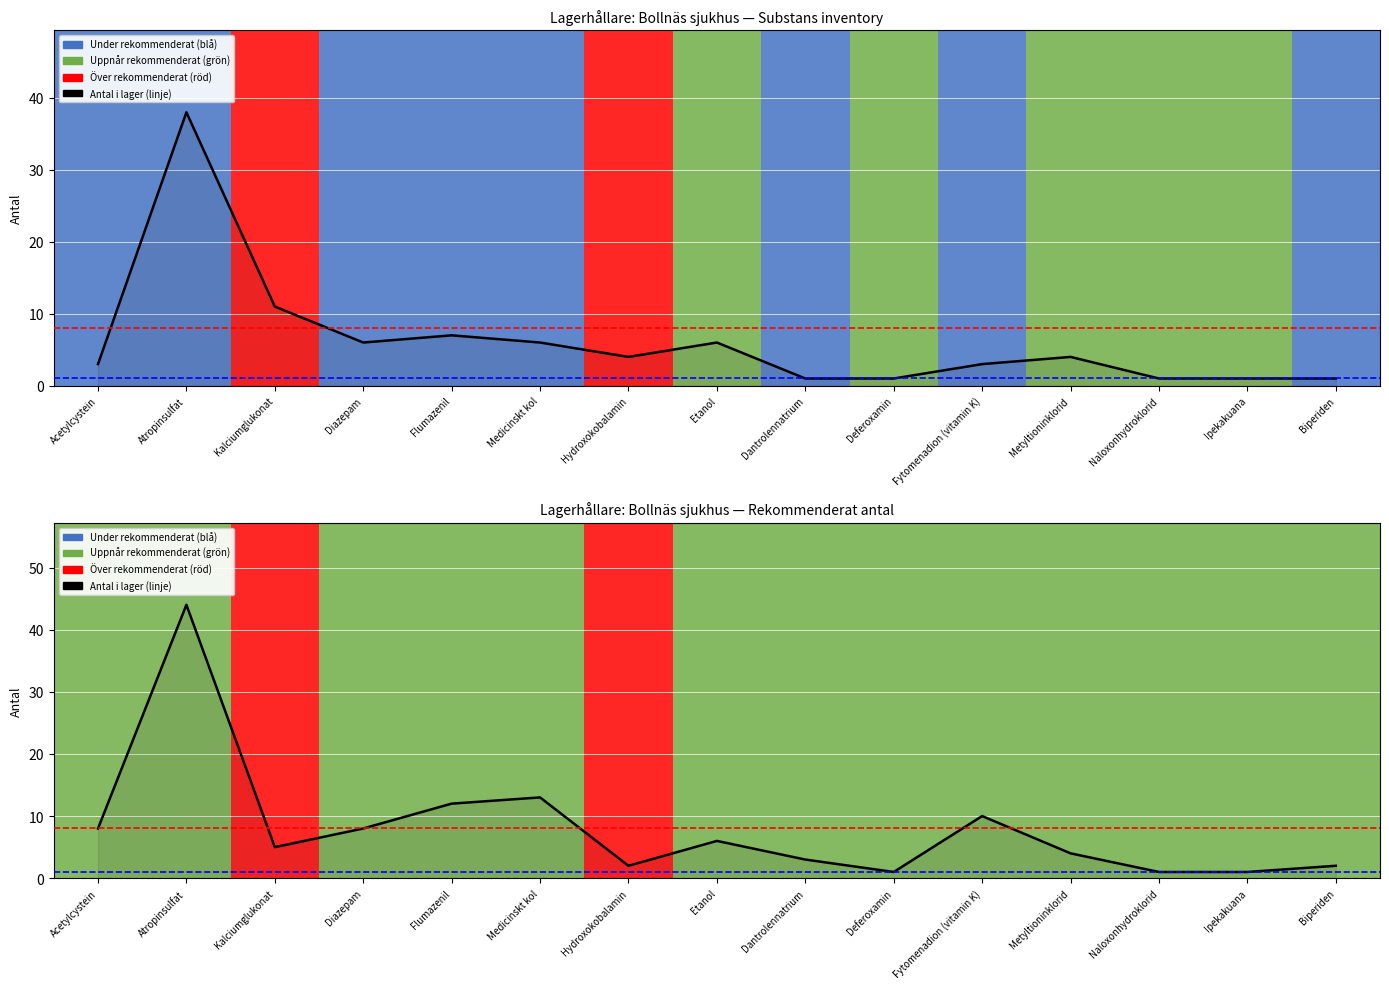

True or false: Antal i lager and Rekommenderat antal intersect in this chart.

True